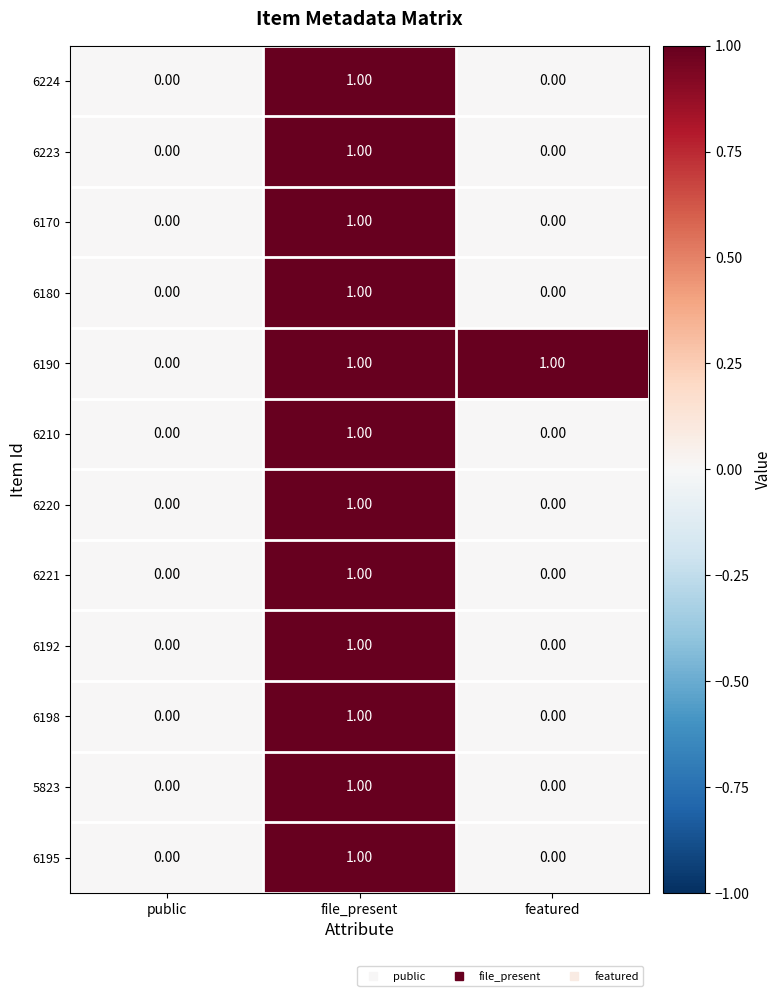

Which series has the largest total across all categories?

6190